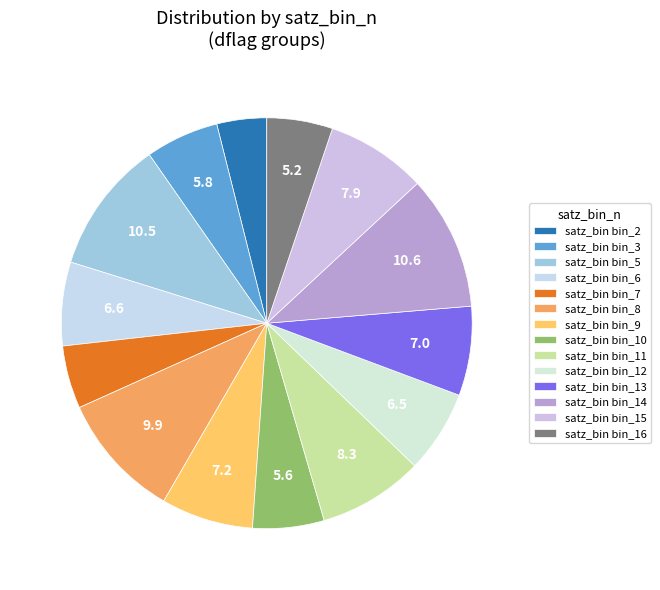

How many segments does this pie chart have?

14